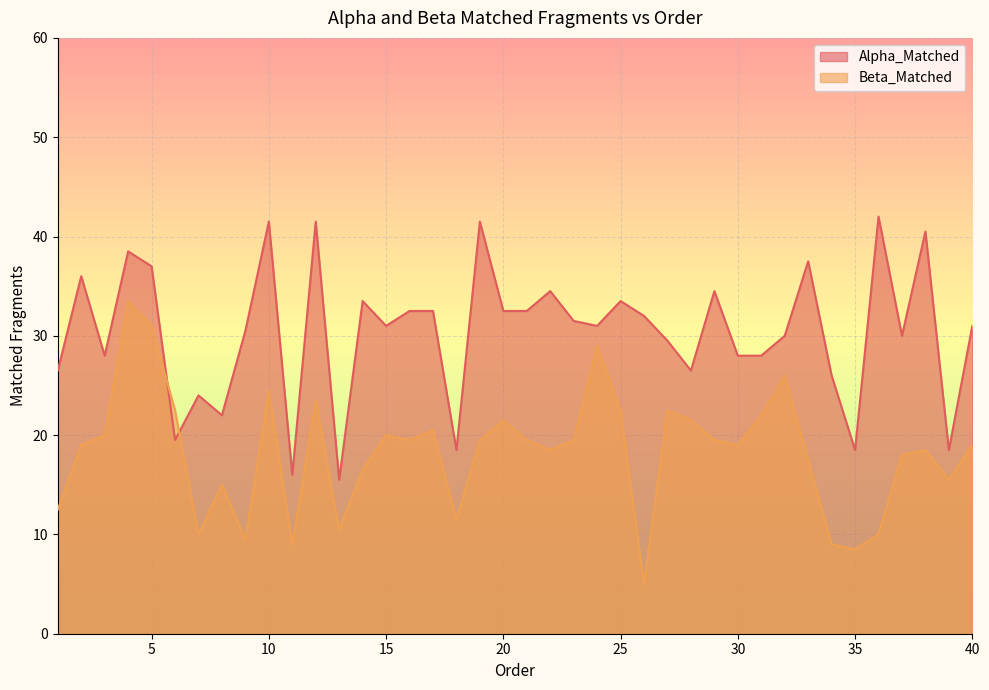

The value of Alpha_Matched at 16 is 32.5. True or false?

True